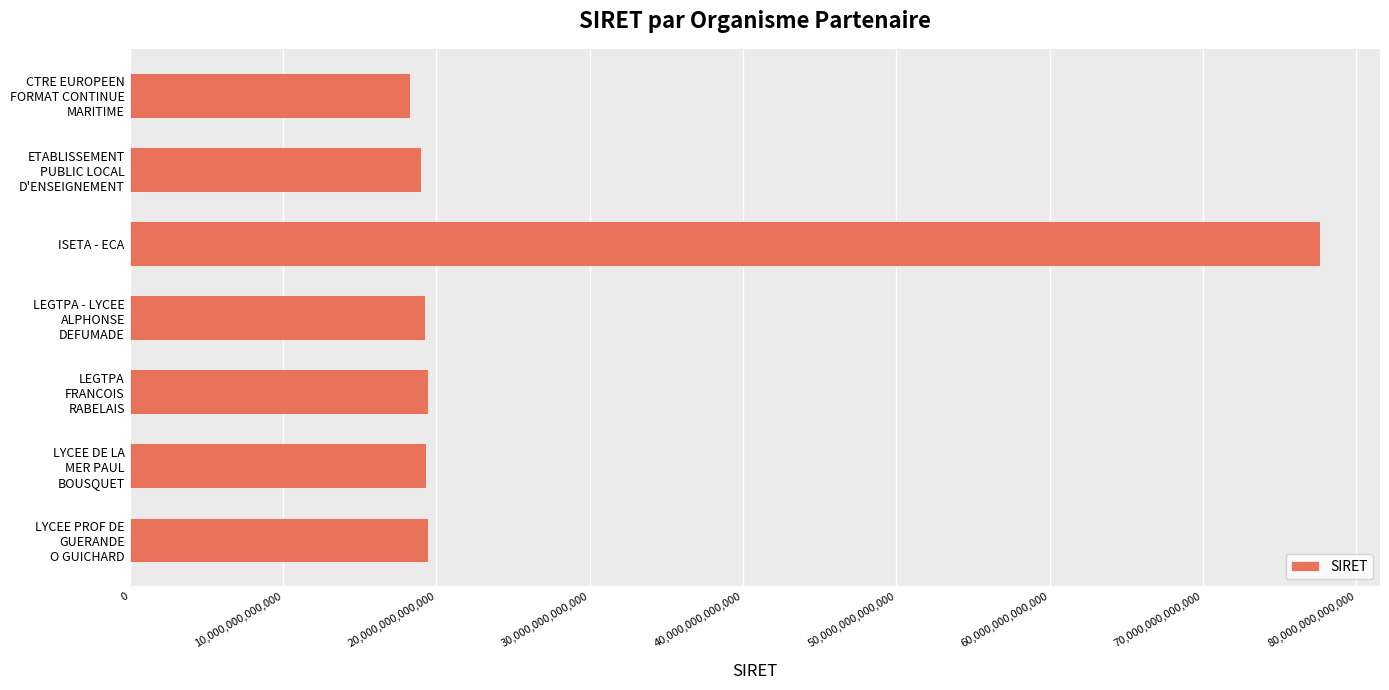

The value at ISETA - ECA is 77660306000018. True or false?

True